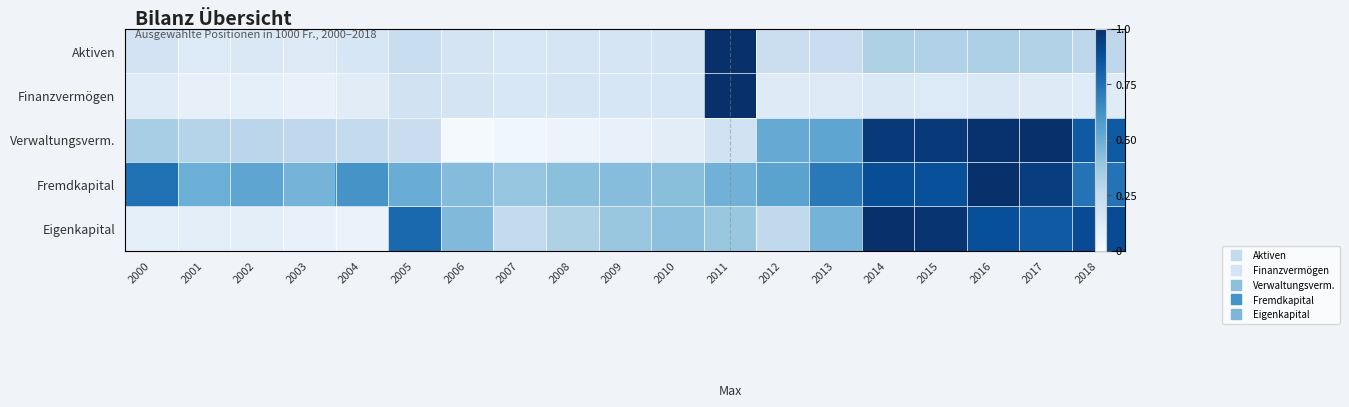

Which series has the widest spread of values?

Verwaltungsverm.